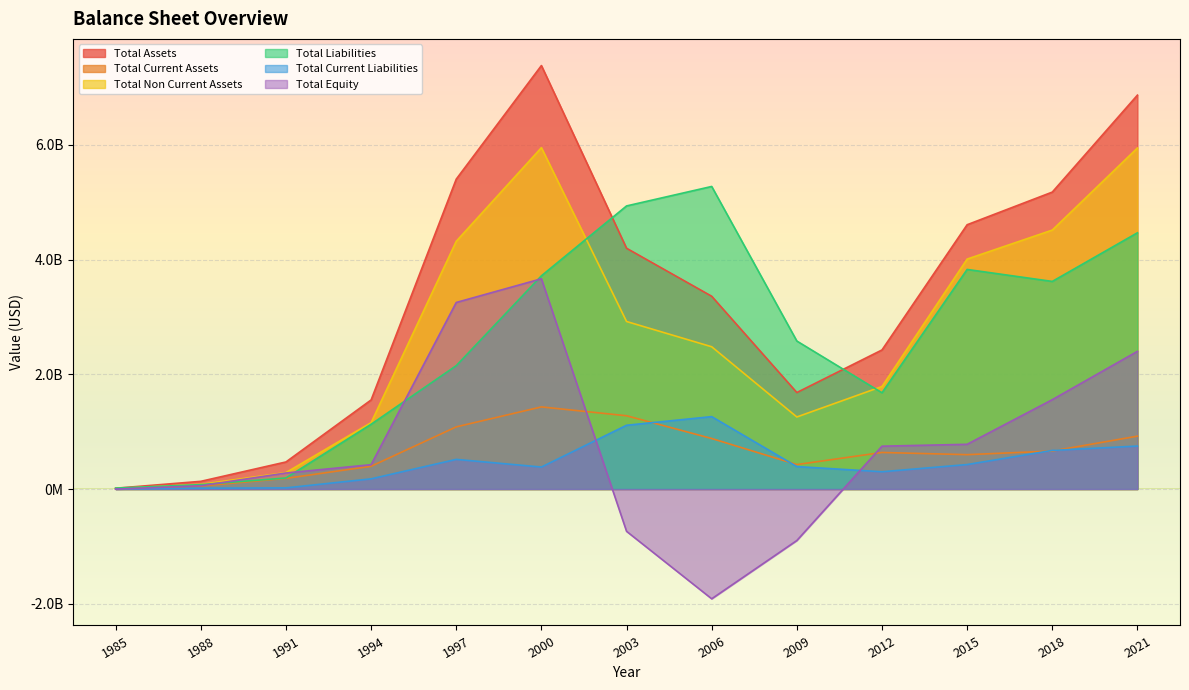

What is the sum of the Total Liabilities values at 1997 and 2000?

5865942000